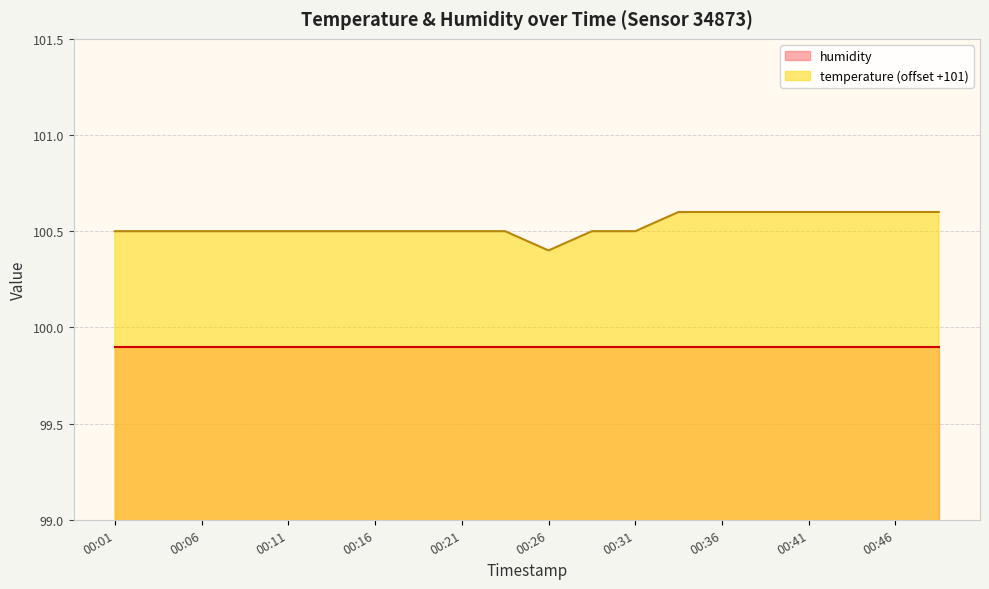

What is the greatest value displayed?

100.6